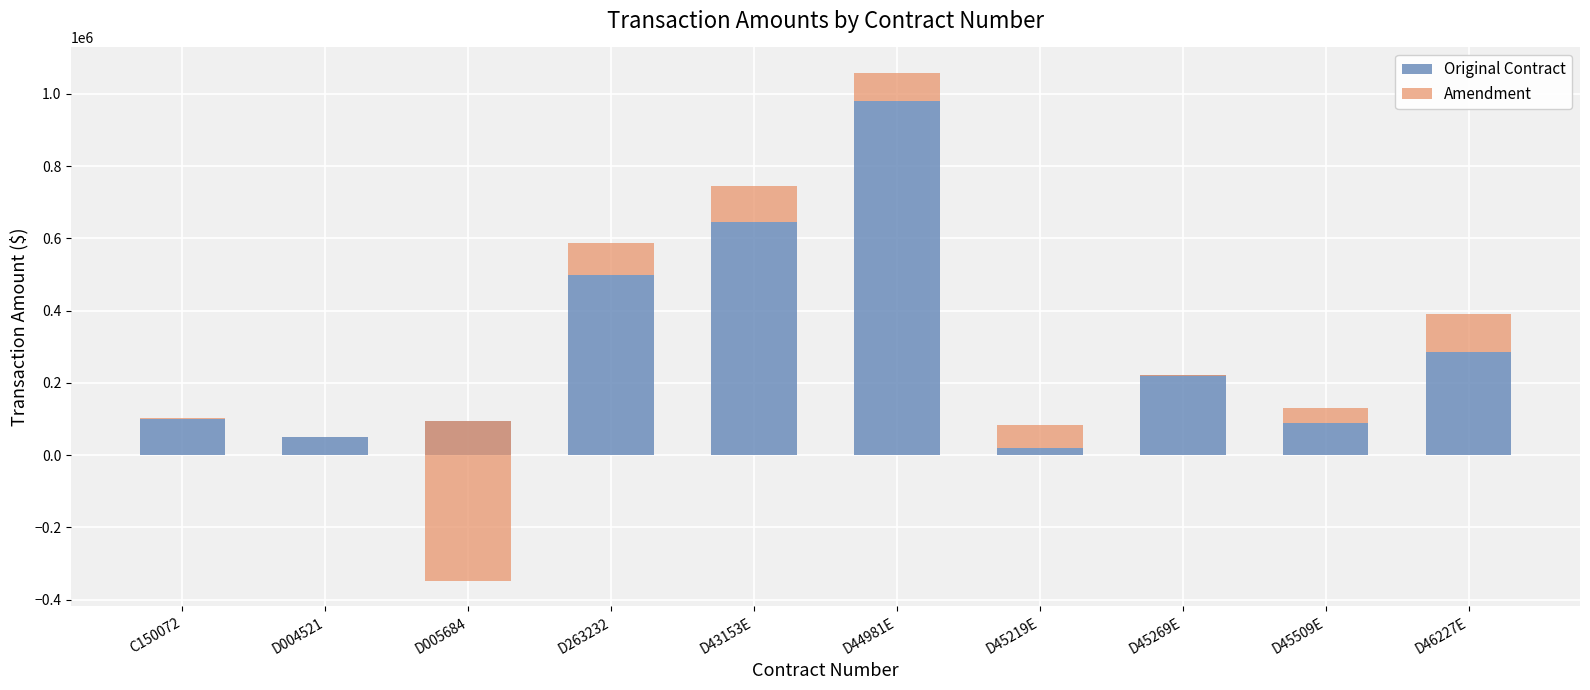

Does the chart contain any negative values?

Yes